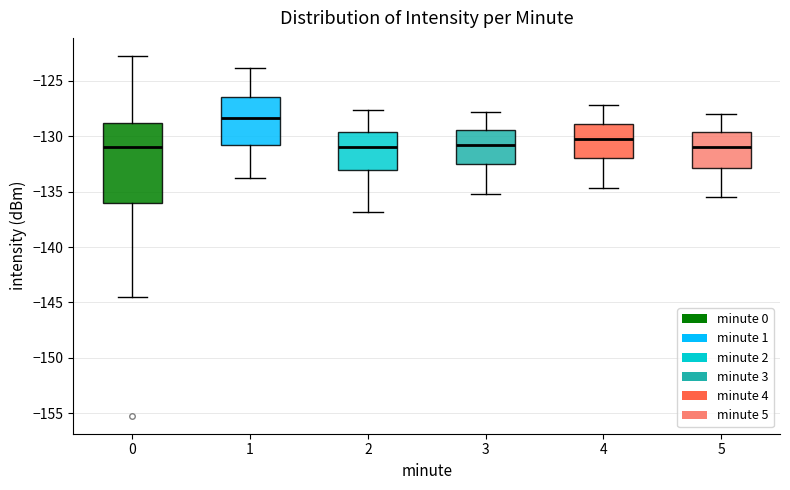

Comparing the boxes themselves (not the whiskers), which one is the tallest?

0